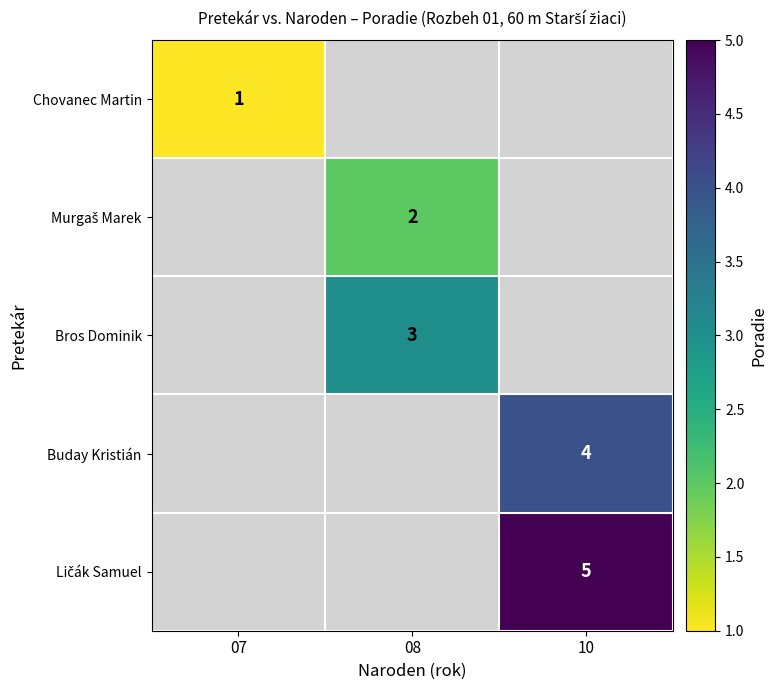

True or false: Buday Kristián has a value of 4 at 10.

True